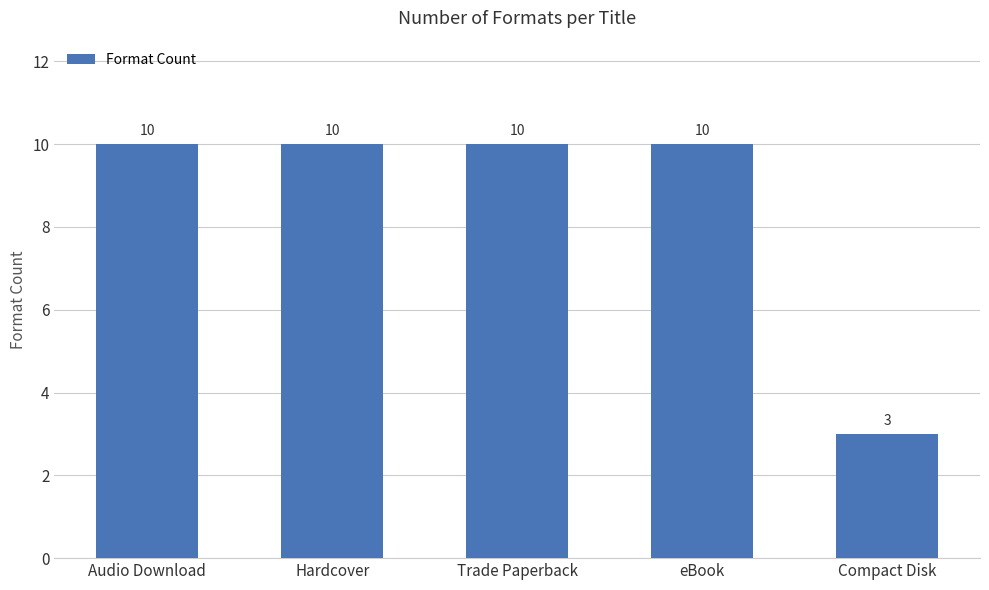

Does the chart contain stacked bars?

No